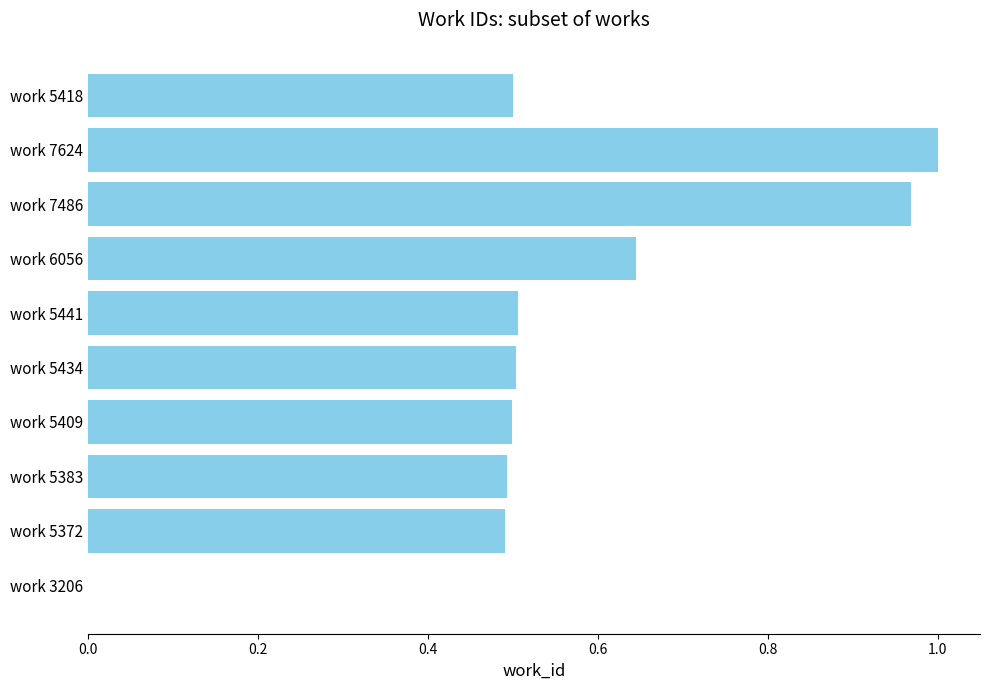

What is the sum of all values?

5.6